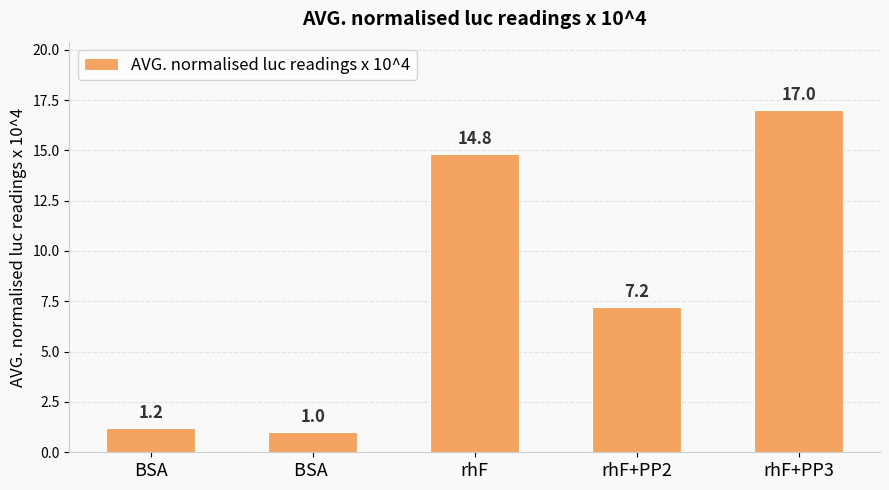

At which label does the data first exceed 7?

rhF